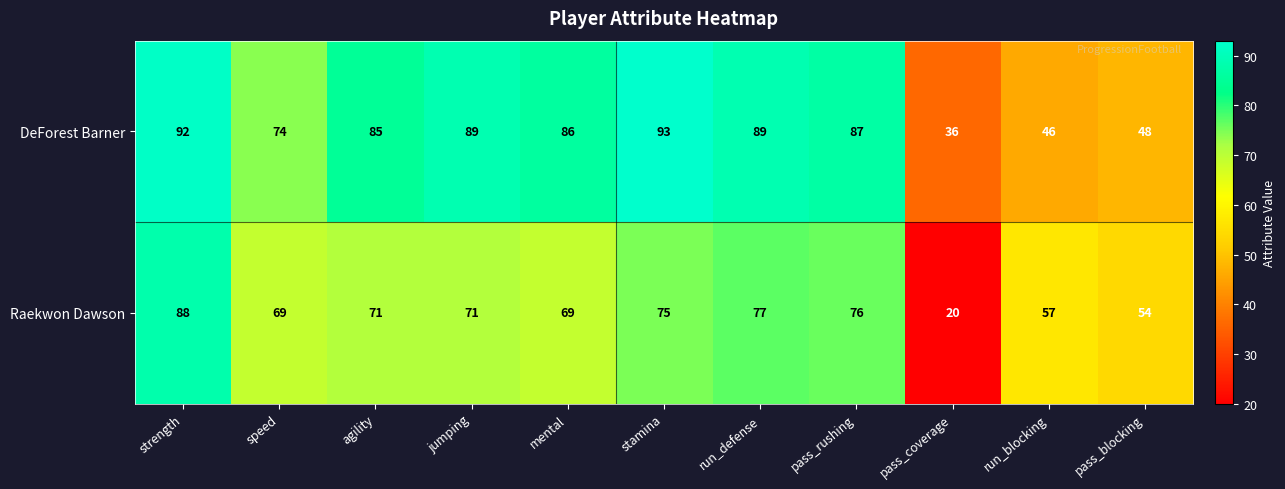

Is it true that DeForest Barner equals 89 at run_defense?

True